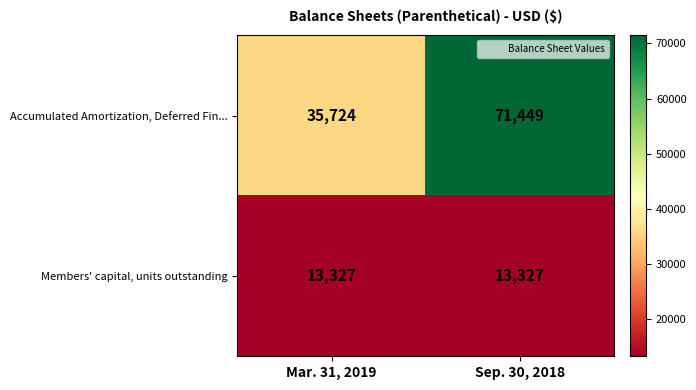

Is the value of Members' capital, units outstanding at Mar. 31, 2019 greater than the value of Accumulated Amortization, Deferred Fin... at Sep. 30, 2018?

No